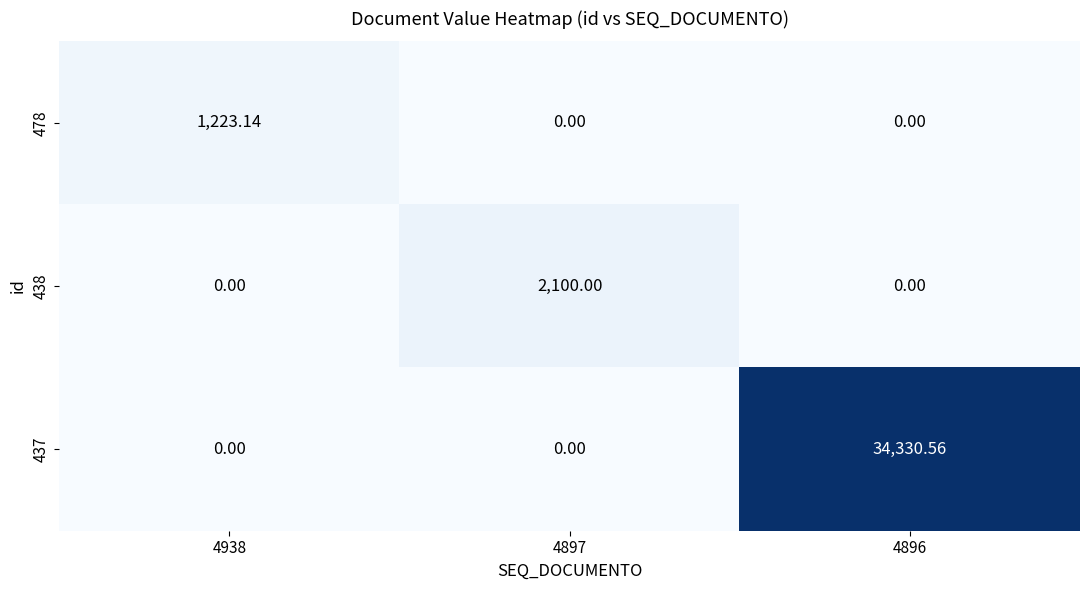

How many distinct data groups are displayed?

3